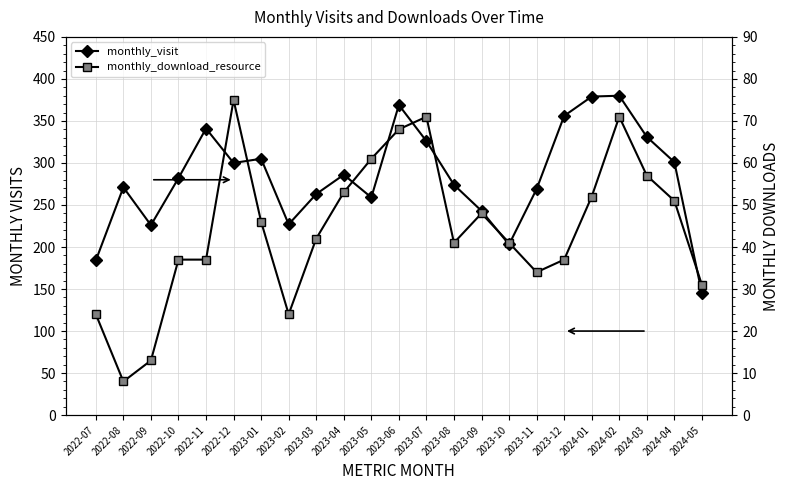

True or false: monthly_download_resource and monthly_visit intersect in this chart.

False